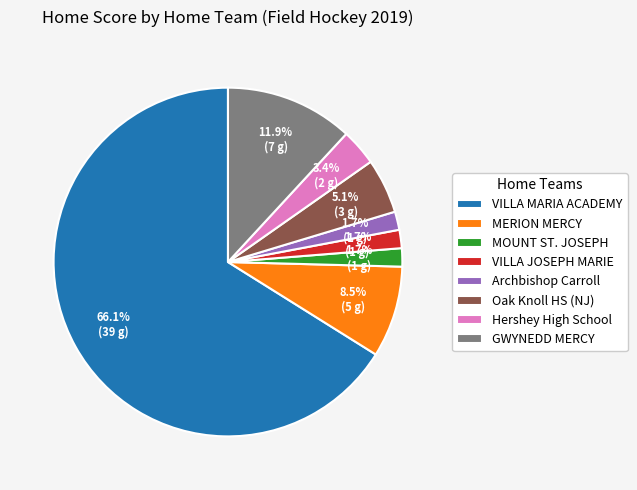

How many slices are in this pie chart?

8